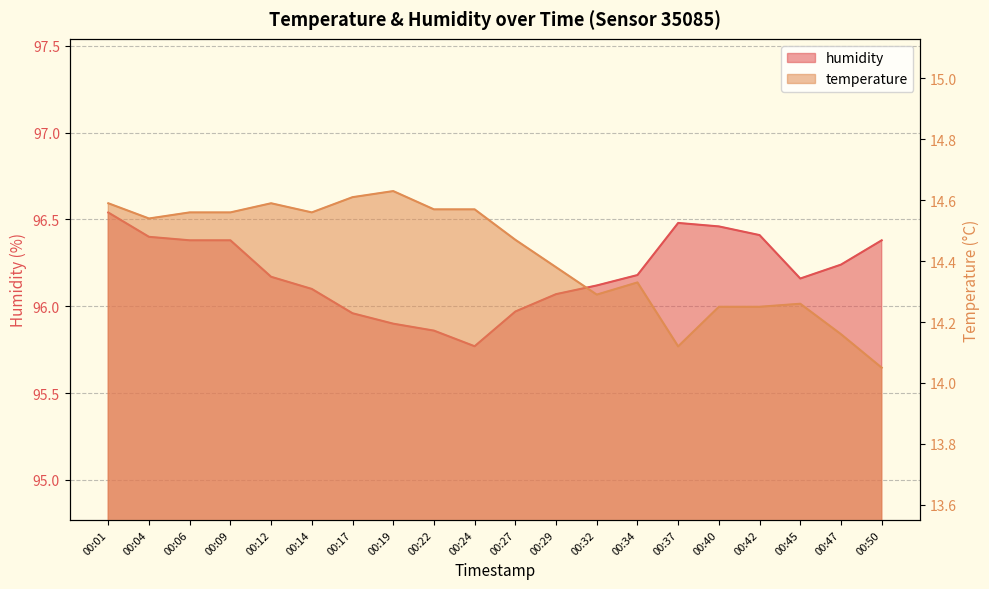

List the labels in order of humidity value, smallest first.

00:24, 00:22, 00:19, 00:17, 00:27, 00:29, 00:14, 00:32, 00:45, 00:12, 00:34, 00:47, 00:06, 00:09, 00:50, 00:04, 00:42, 00:40, 00:37, 00:01